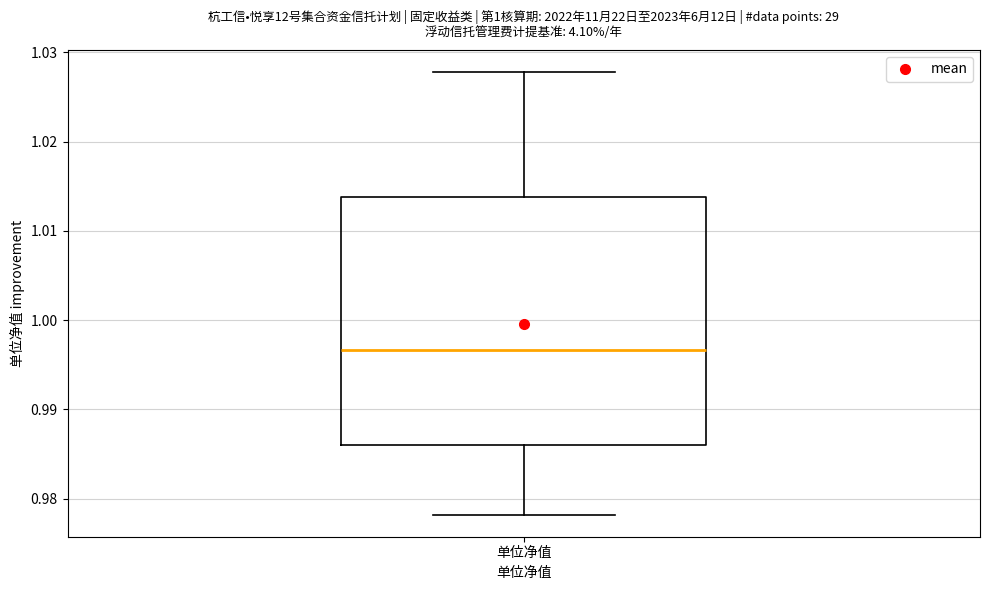

Where is the upper edge of the box for 单位净值 on the y-axis? The values are not printed on the chart, so give them approximately, as read against the axis.

1.014